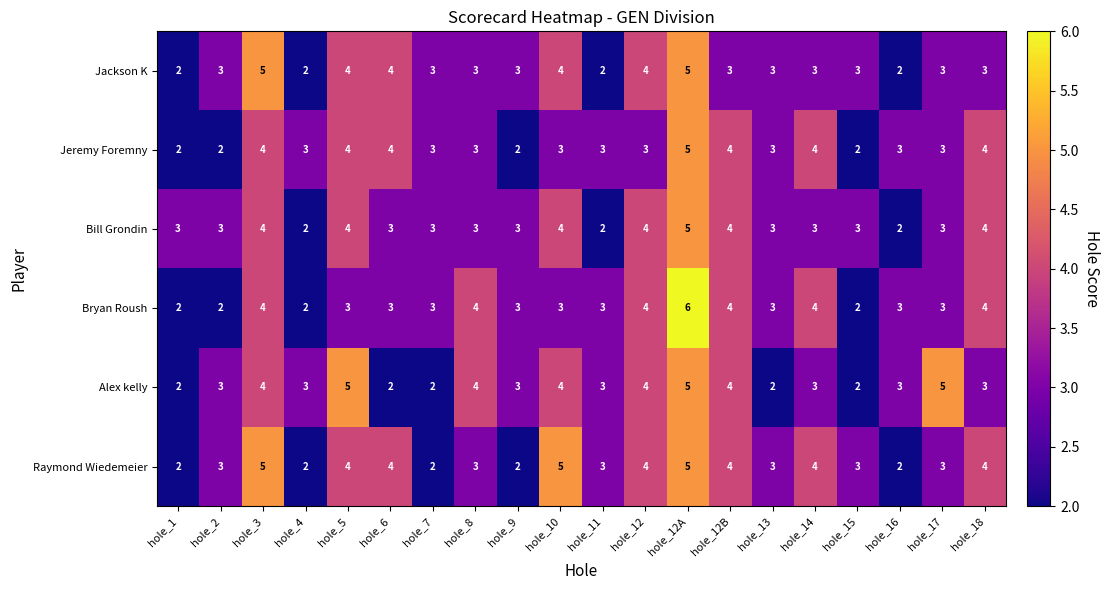

Which label corresponds to the largest value in the chart?

hole_12A